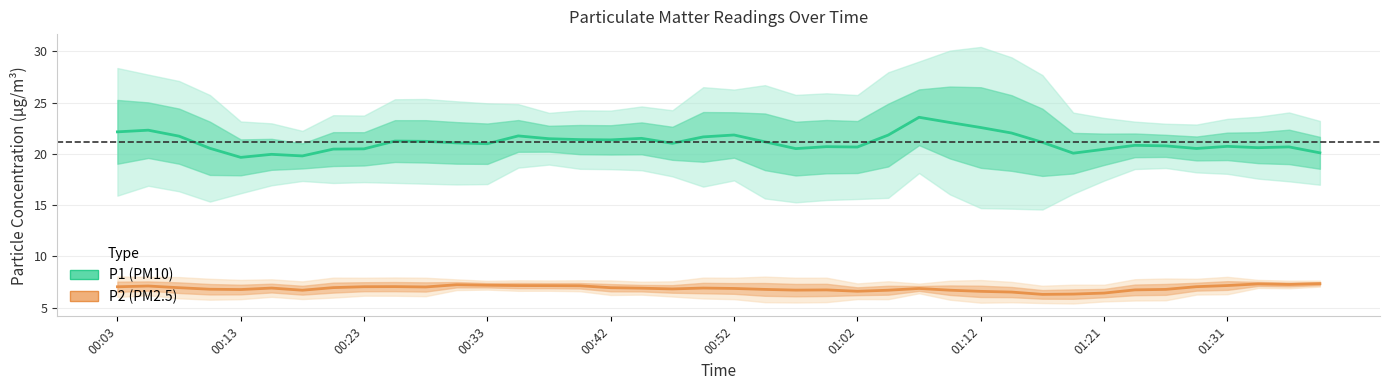

The P2 (PM2.5) series shows 11.0 at 01:02. True or false?

False